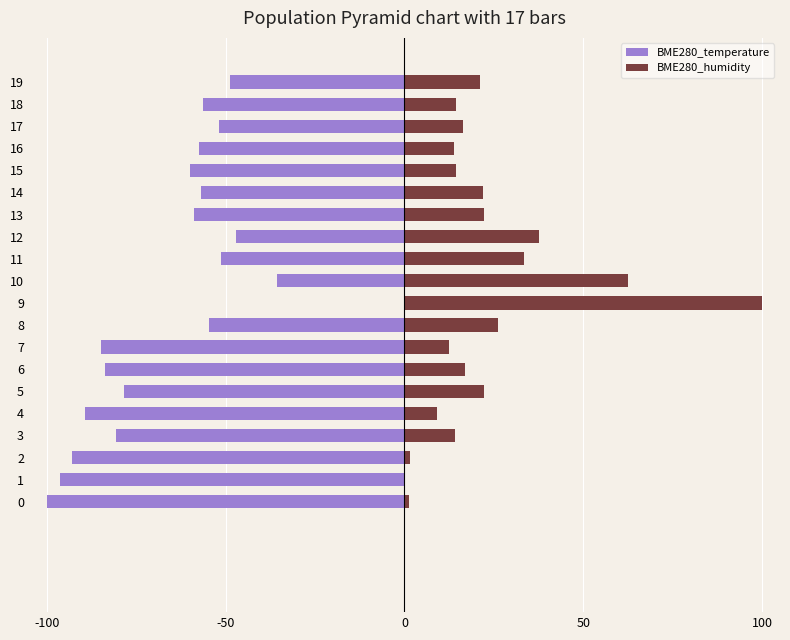

What position from the right is 18?

2